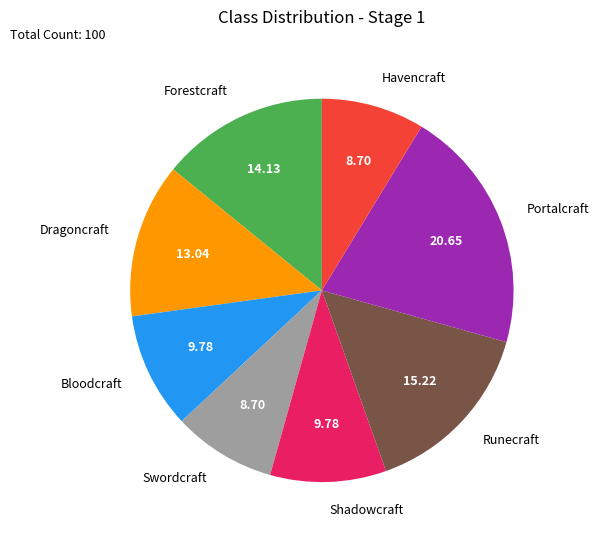

Combined, do Shadowcraft and Havencraft account for over 50%?

No